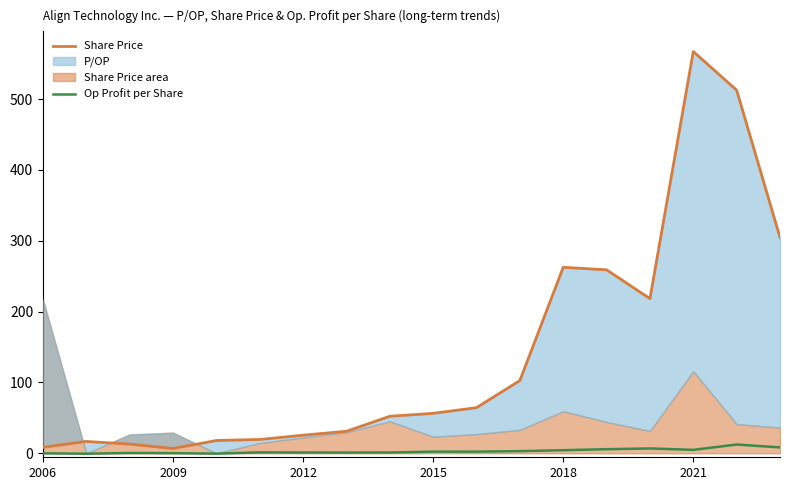

What value does the Op Profit per Share series have at 2015?

2.4